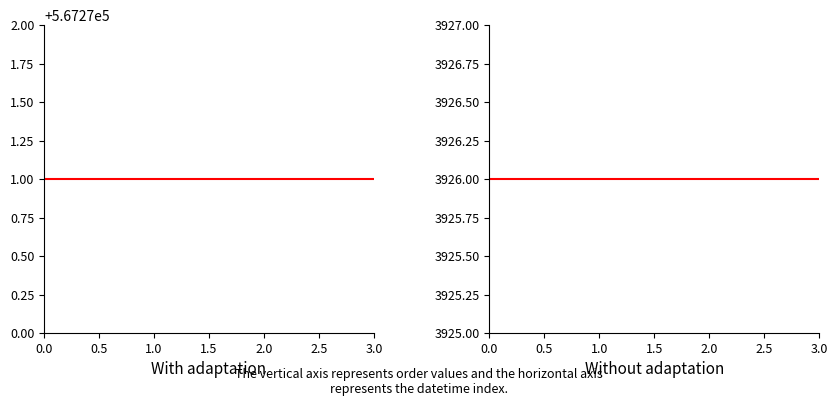

Reading left to right, extract all data points from this chart.

order_gsx: 567271	567271	567271	567271
order_cbt: 3926	3926	3926	3926